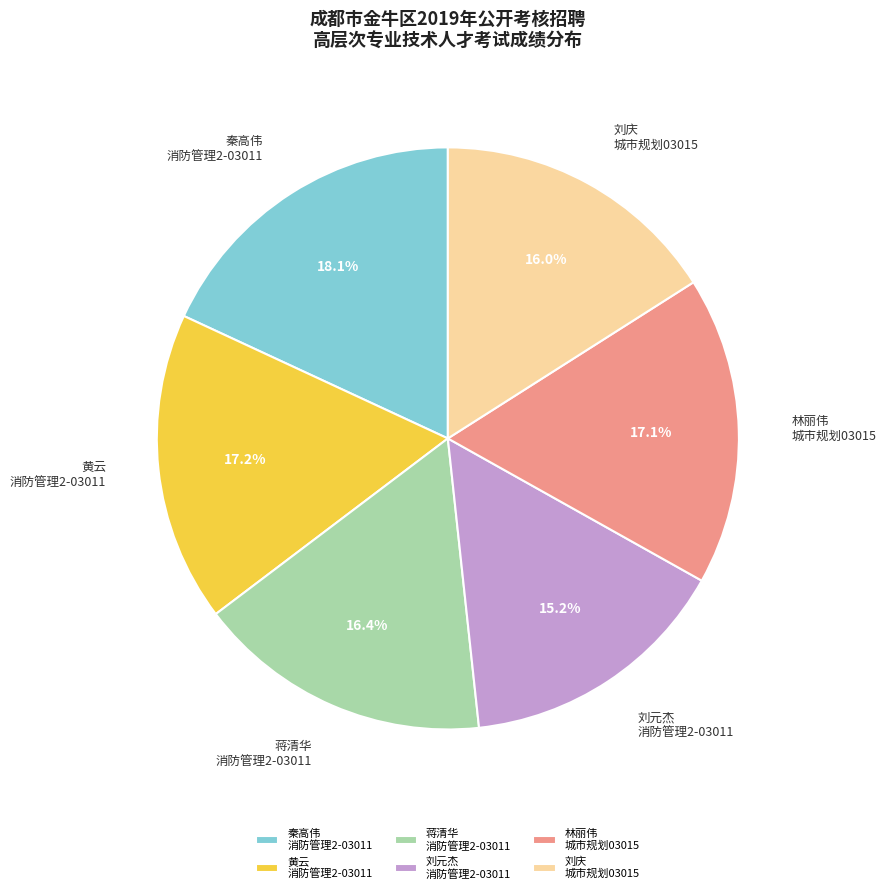

What is the largest slice in the pie chart?

秦高伟 消防管理2-03011